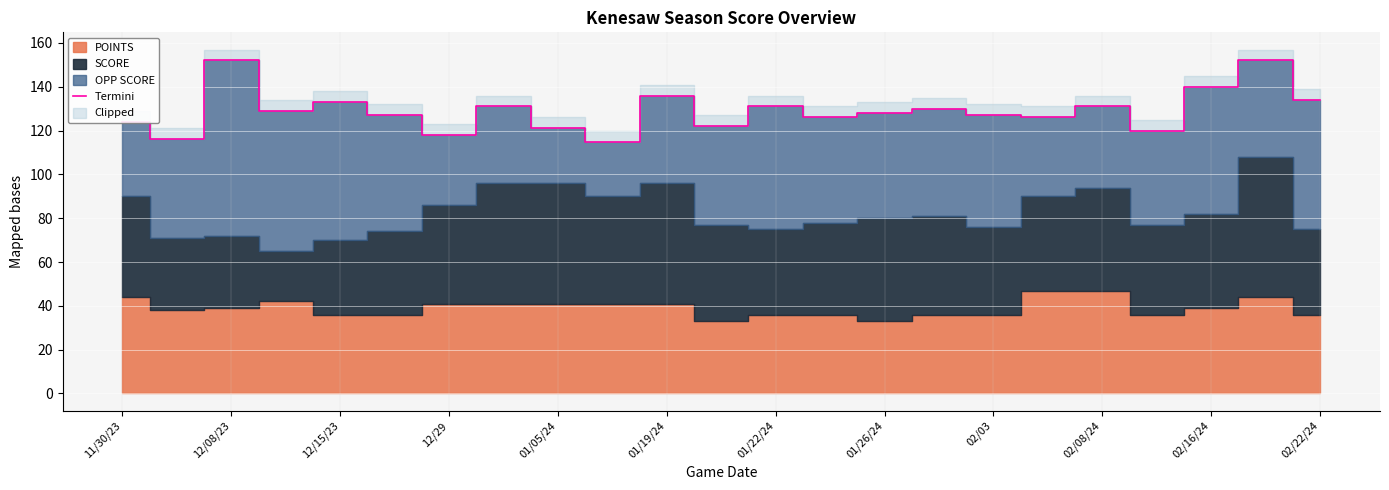

What is the maximum value for Termini?

152